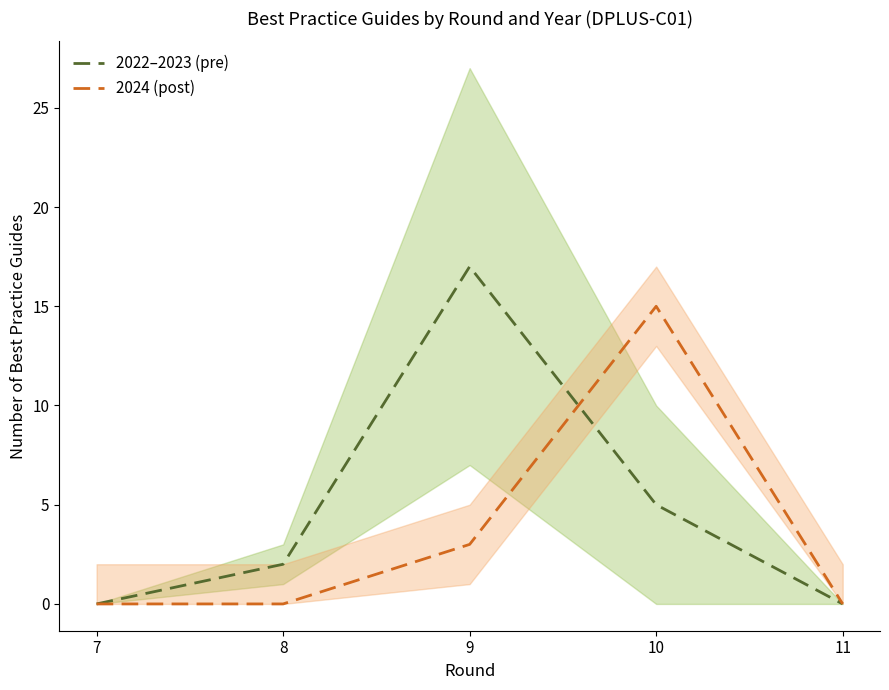

True or false: 2024 (post) has more than 2 points higher than both neighbors.

False